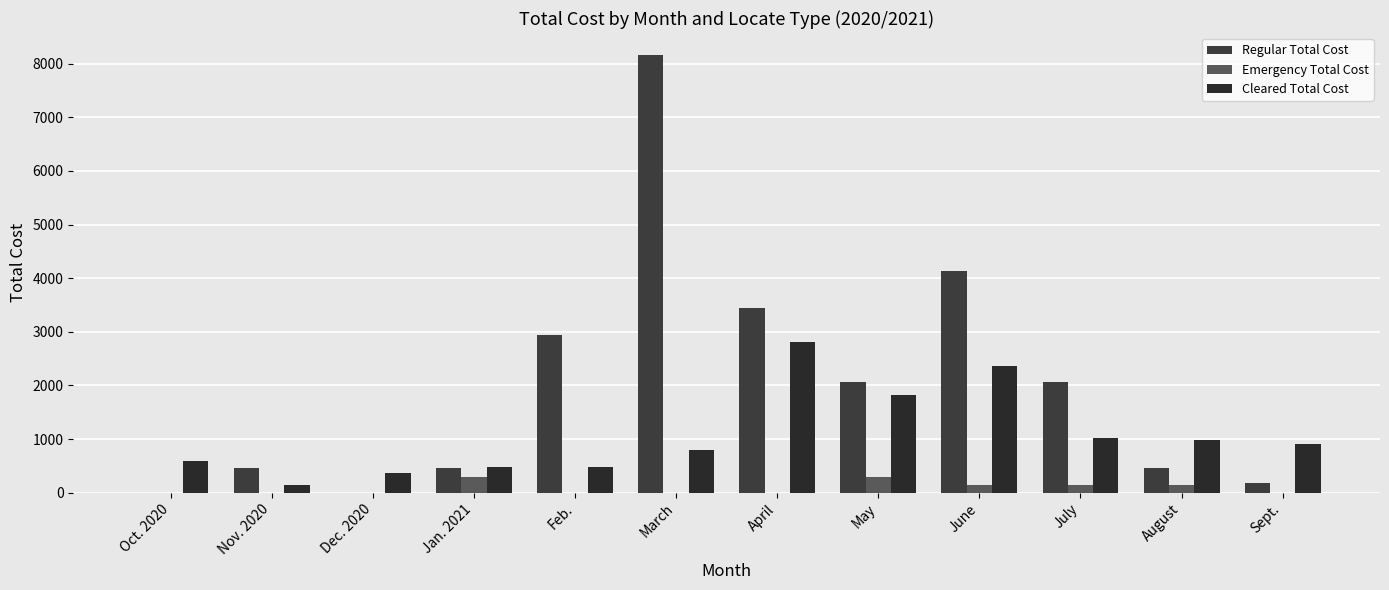

Which series has the widest spread of values?

Regular Total Cost